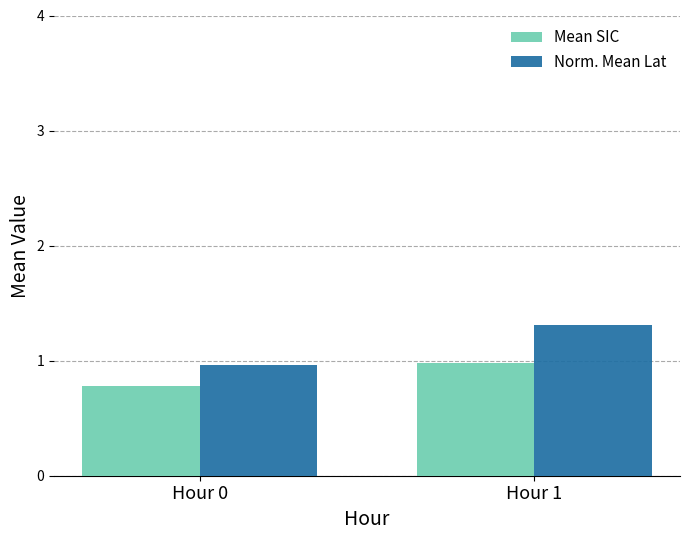

What is the difference between the maximum and minimum values in the Mean SIC series?

0.2